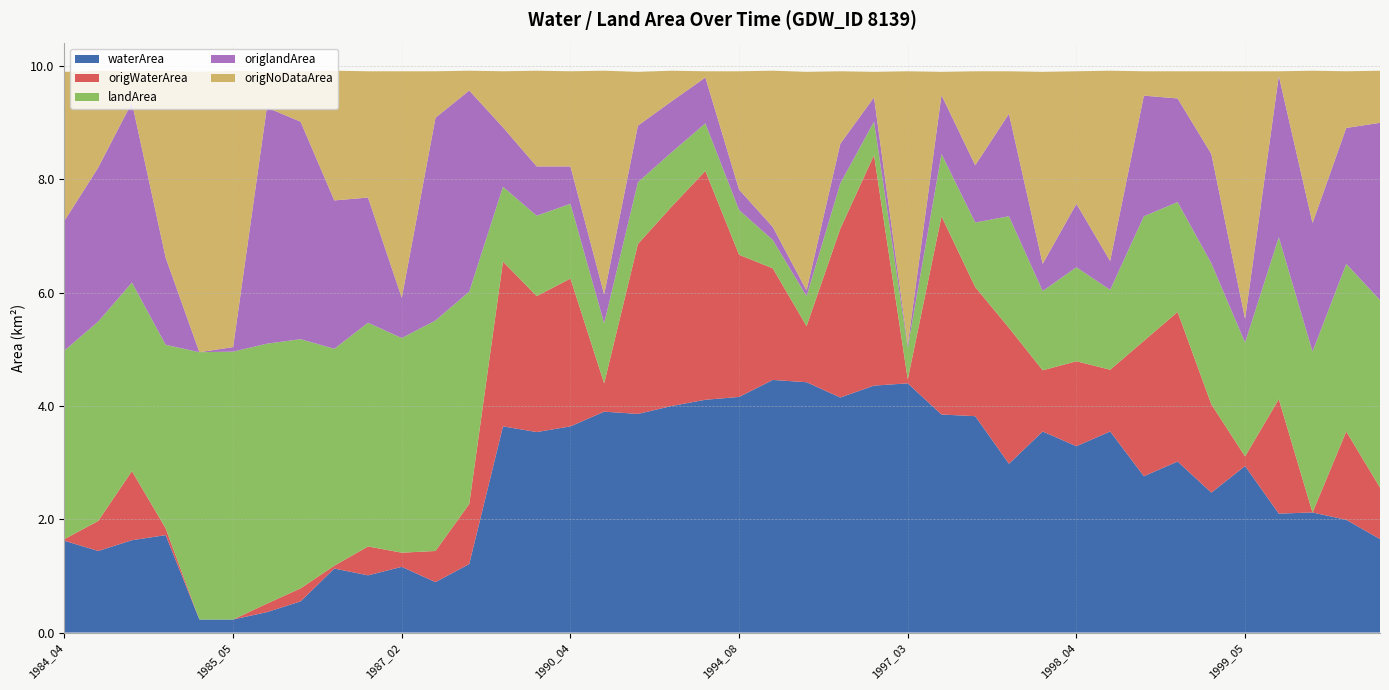

Reading left to right, list all the values displayed in this chart.

waterArea: 1.6	1.4	1.6	1.7	0.2	0.2	0.4	0.6	1.1	1.0	1.2	0.9	1.2	3.6	3.5	3.6	3.9	3.9	4.0	4.1	4.2	4.5	4.4	4.2	4.4	4.4	3.9	3.8	3.0	3.5	3.3	3.5	2.8	3.0	2.5	2.9	2.1	2.1	2.0	1.6
origWaterArea: 0.0	0.5	1.2	0.1	0.0	0.0	0.1	0.2	0.1	0.5	0.2	0.6	1.1	2.9	2.4	2.6	0.5	3.0	3.5	4.0	2.5	2.0	1.0	3.0	4.1	0.1	3.5	2.3	2.4	1.1	1.5	1.1	2.4	2.6	1.6	0.2	2.0	0.0	1.6	0.9
landArea: 3.3	3.5	3.3	3.2	4.7	4.7	4.6	4.4	3.8	4.0	3.8	4.1	3.8	1.3	1.4	1.3	1.1	1.1	1.0	0.8	0.8	0.5	0.5	0.8	0.6	0.6	1.1	1.1	2.0	1.4	1.7	1.4	2.2	1.9	2.5	2.0	2.9	2.8	3.0	3.3
origlandArea: 2.3	2.7	3.2	1.5	0.0	0.1	4.2	3.8	2.6	2.2	0.7	3.6	3.5	1.1	0.9	0.7	0.5	1.0	0.9	0.8	0.4	0.2	0.1	0.7	0.4	0.1	1.0	1.0	1.8	0.5	1.1	0.5	2.1	1.8	1.9	0.4	2.9	2.3	2.4	3.1
origNoDataArea: 2.6	1.7	0.6	3.3	5.0	4.9	0.6	0.9	2.3	2.2	4.0	0.8	0.3	1.0	1.7	1.7	4.0	0.9	0.5	0.1	2.1	2.8	3.9	1.3	0.5	4.8	0.4	1.7	0.8	3.4	2.3	3.4	0.4	0.5	1.5	4.4	0.1	2.7	1.0	0.9